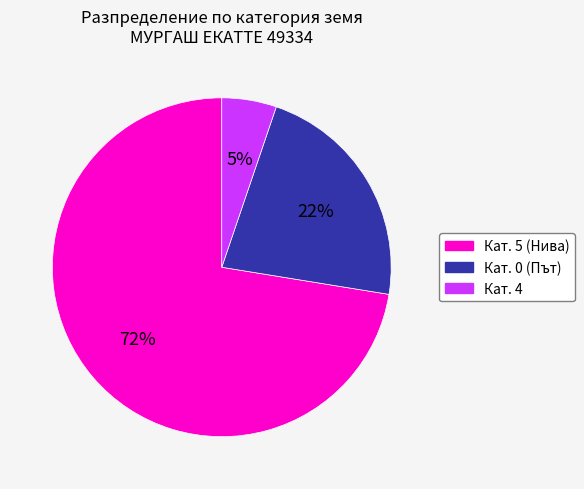

Combined, do Кат. 0 (Път) and Кат. 5 (Нива) account for over 50%?

Yes